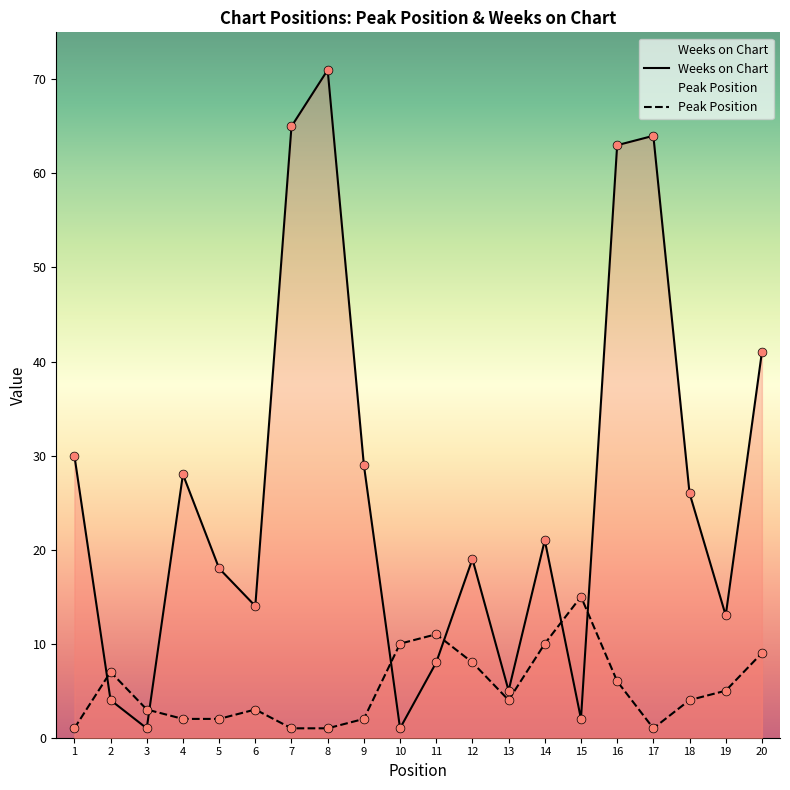

Which series contains the lowest Y value?

Peak Position